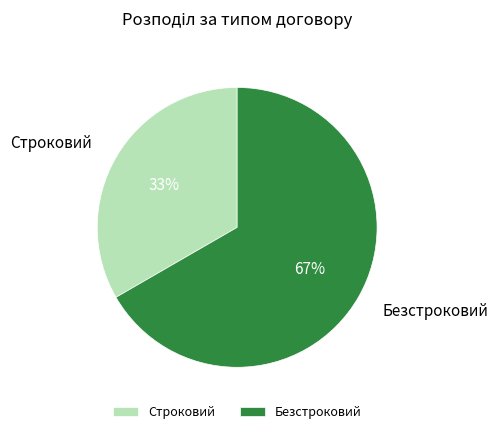

Which category accounts for the majority?

Безстроковий